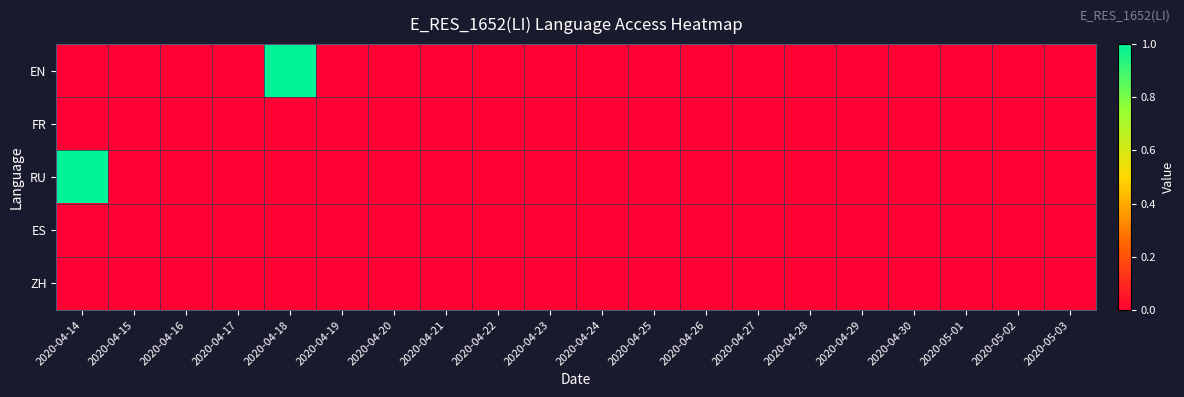

Reading right to left, list all the values displayed in this chart.

EN: 2020-05-03=0	2020-05-02=0	2020-05-01=0	2020-04-30=0	2020-04-29=0	2020-04-28=0	2020-04-27=0	2020-04-26=0	2020-04-25=0	2020-04-24=0	2020-04-23=0	2020-04-22=0	2020-04-21=0	2020-04-20=0	2020-04-19=0	2020-04-18=1	2020-04-17=0	2020-04-16=0	2020-04-15=0	2020-04-14=0
FR: 2020-05-03=0	2020-05-02=0	2020-05-01=0	2020-04-30=0	2020-04-29=0	2020-04-28=0	2020-04-27=0	2020-04-26=0	2020-04-25=0	2020-04-24=0	2020-04-23=0	2020-04-22=0	2020-04-21=0	2020-04-20=0	2020-04-19=0	2020-04-18=0	2020-04-17=0	2020-04-16=0	2020-04-15=0	2020-04-14=0
RU: 2020-05-03=0	2020-05-02=0	2020-05-01=0	2020-04-30=0	2020-04-29=0	2020-04-28=0	2020-04-27=0	2020-04-26=0	2020-04-25=0	2020-04-24=0	2020-04-23=0	2020-04-22=0	2020-04-21=0	2020-04-20=0	2020-04-19=0	2020-04-18=0	2020-04-17=0	2020-04-16=0	2020-04-15=0	2020-04-14=1
ES: 2020-05-03=0	2020-05-02=0	2020-05-01=0	2020-04-30=0	2020-04-29=0	2020-04-28=0	2020-04-27=0	2020-04-26=0	2020-04-25=0	2020-04-24=0	2020-04-23=0	2020-04-22=0	2020-04-21=0	2020-04-20=0	2020-04-19=0	2020-04-18=0	2020-04-17=0	2020-04-16=0	2020-04-15=0	2020-04-14=0
ZH: 2020-05-03=0	2020-05-02=0	2020-05-01=0	2020-04-30=0	2020-04-29=0	2020-04-28=0	2020-04-27=0	2020-04-26=0	2020-04-25=0	2020-04-24=0	2020-04-23=0	2020-04-22=0	2020-04-21=0	2020-04-20=0	2020-04-19=0	2020-04-18=0	2020-04-17=0	2020-04-16=0	2020-04-15=0	2020-04-14=0